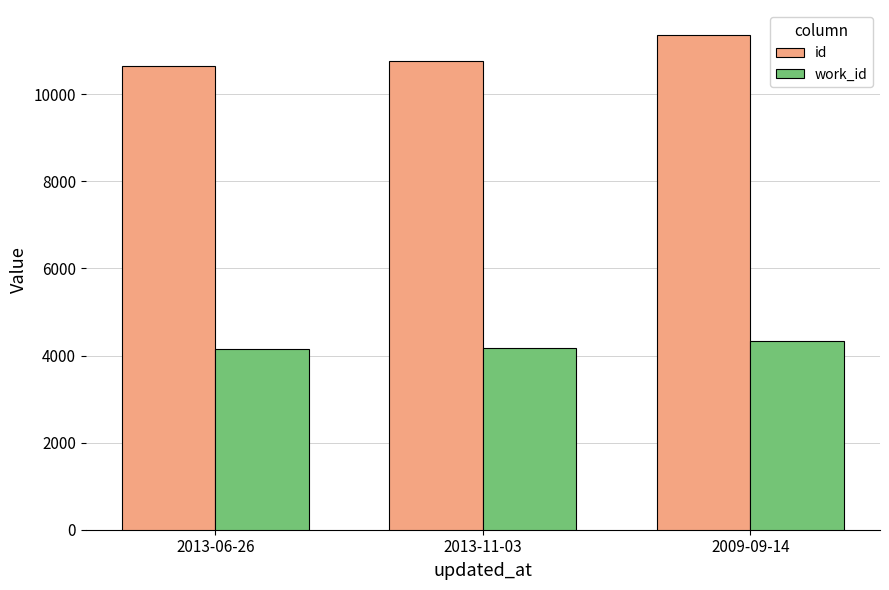

The value of work_id at 2009-09-14 is 4335. True or false?

True